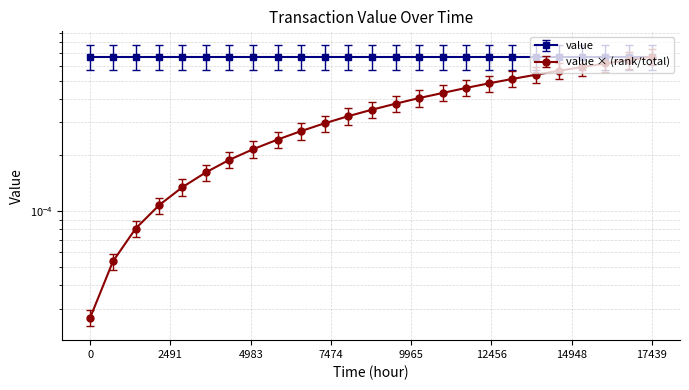

True or false: the data shows 0.0 at 1664922991.

False